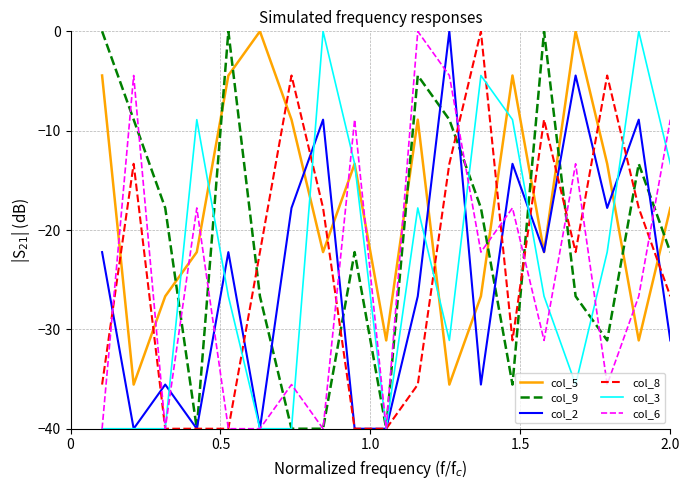

Which series has the largest total across all categories?

col_5